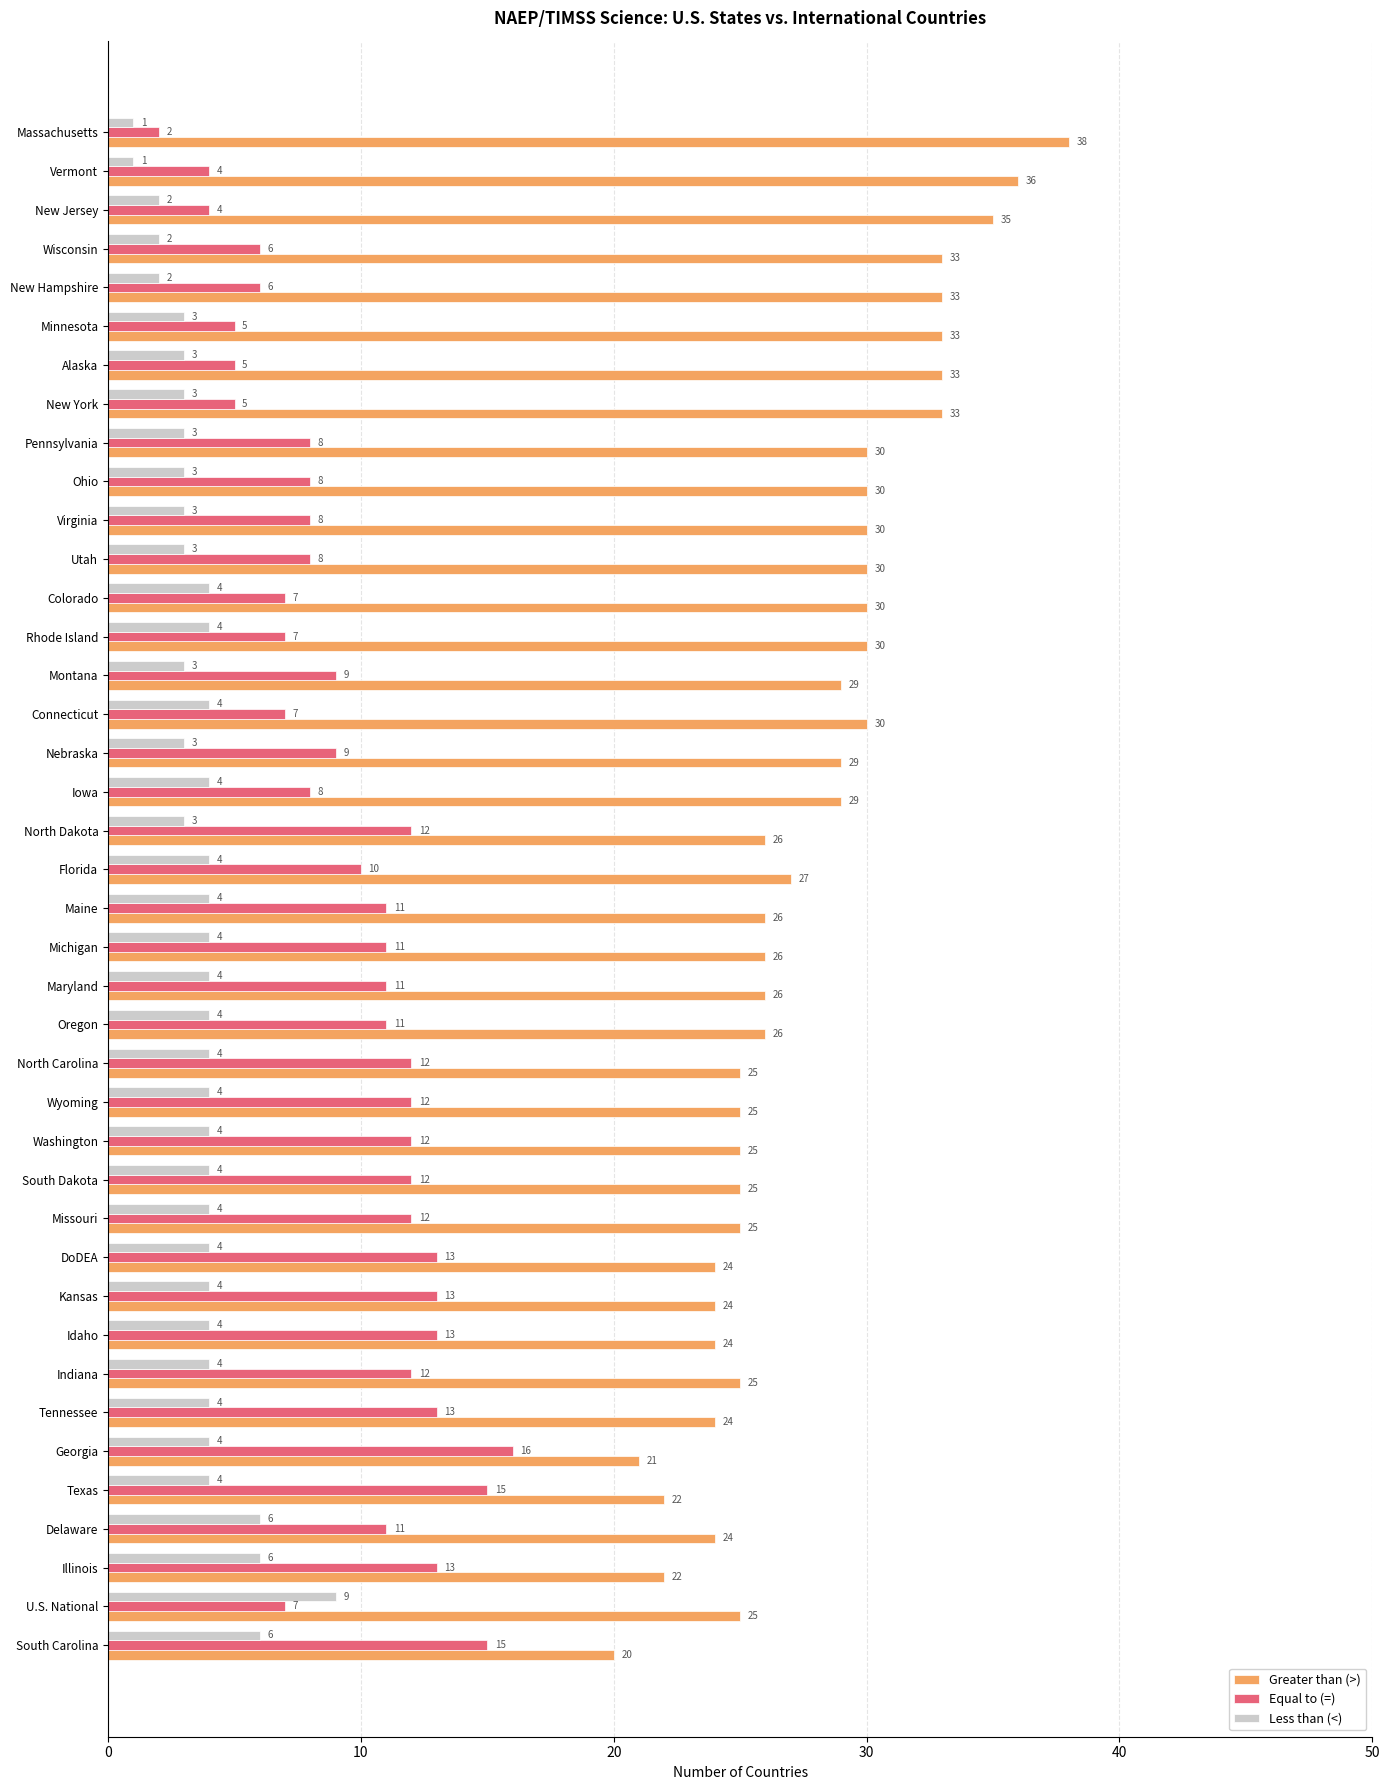

Is it true that Less than (<) equals 4 at Washington?

True